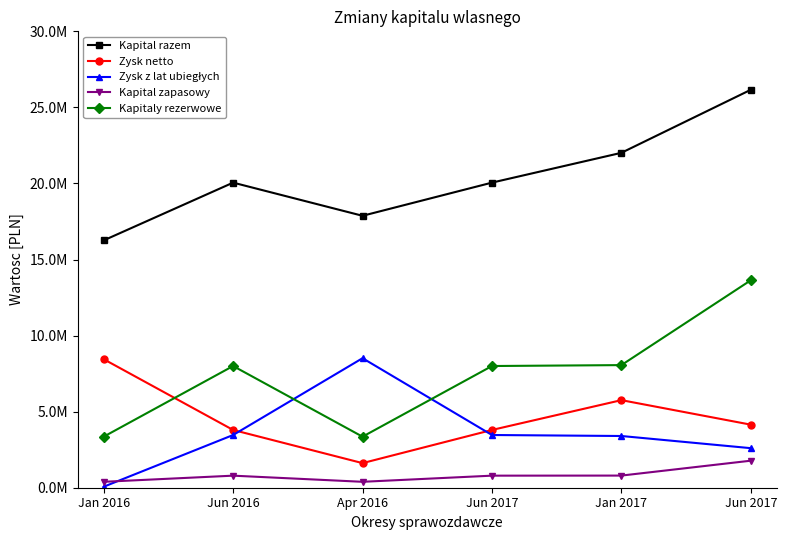

Does the chart have visible grid lines?

No